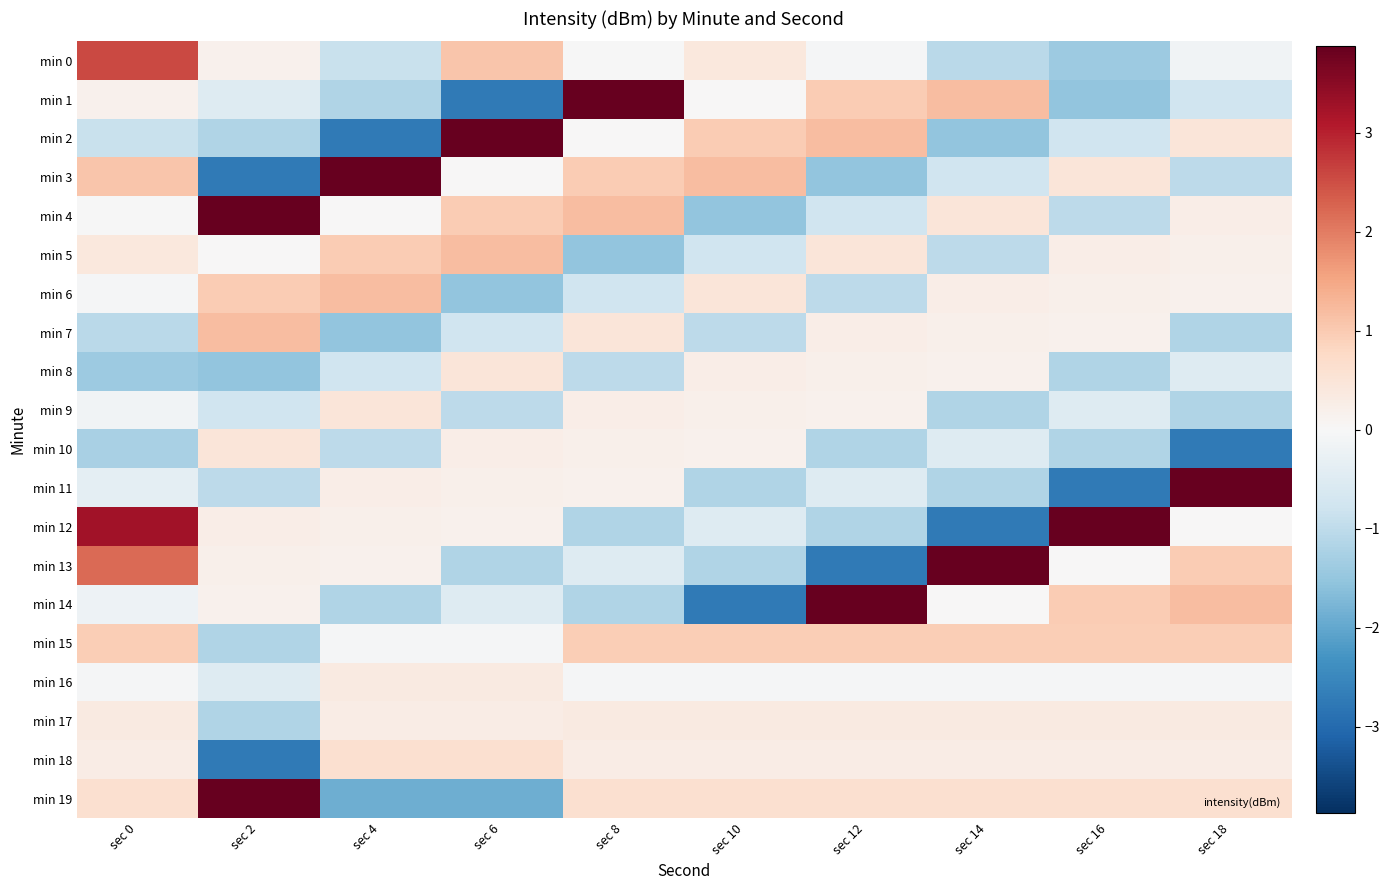

How many distinct data groups are displayed?

20